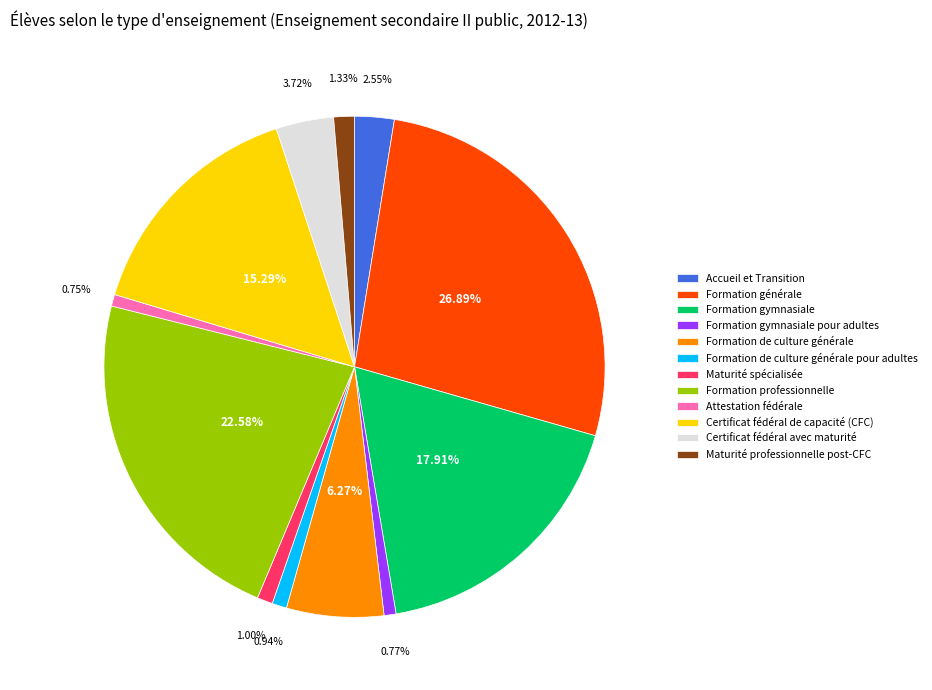

Is it true that Formation gymnasiale pour adultes is 12% of the pie?

False